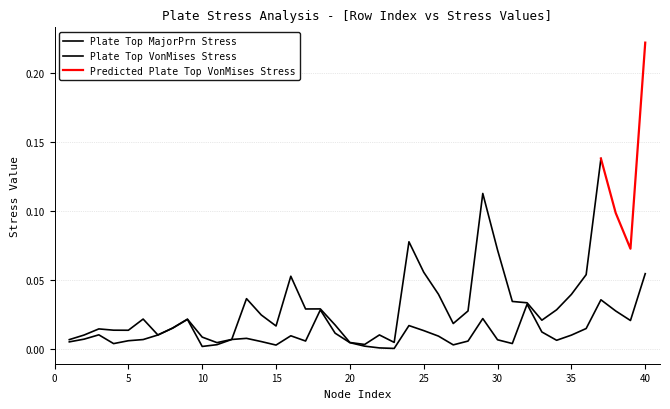

Between 40 and 37, which is larger?

40